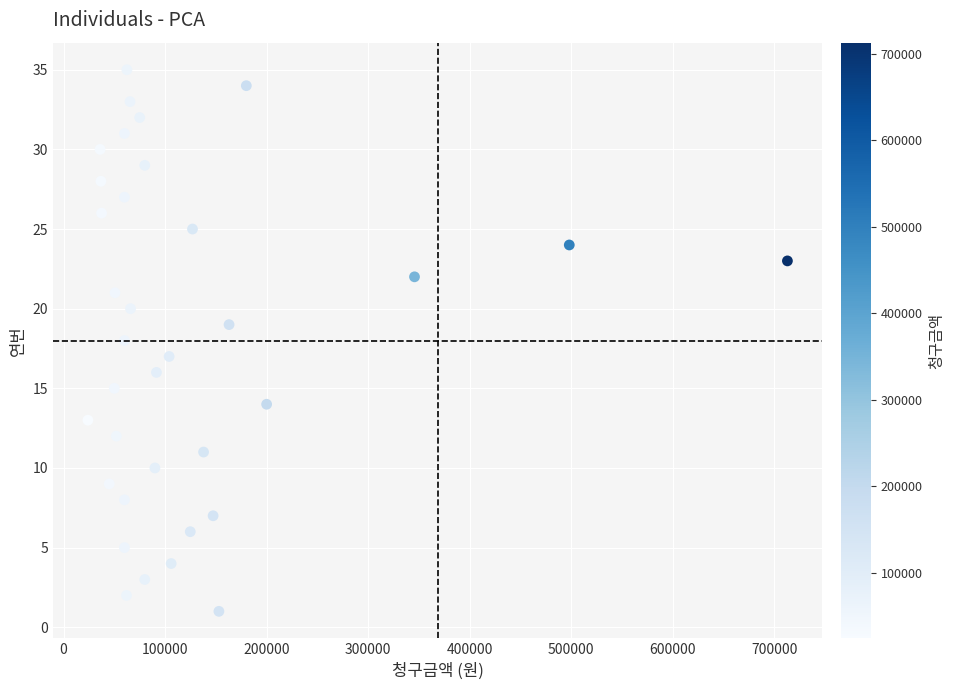

What is the range of X values (max minus min)?

688800